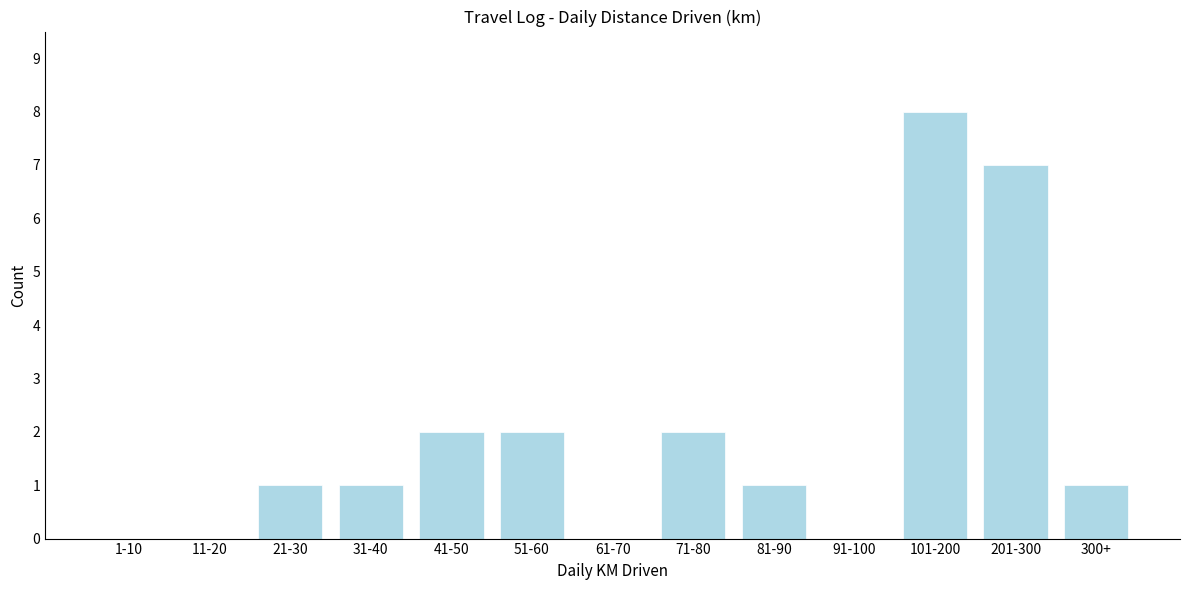

Reading left to right, extract all data points from this chart.

1-10=0	11-20=0	21-30=1	31-40=1	41-50=2	51-60=2	61-70=0	71-80=2	81-90=1	91-100=0	101-200=8	201-300=7	300+=1